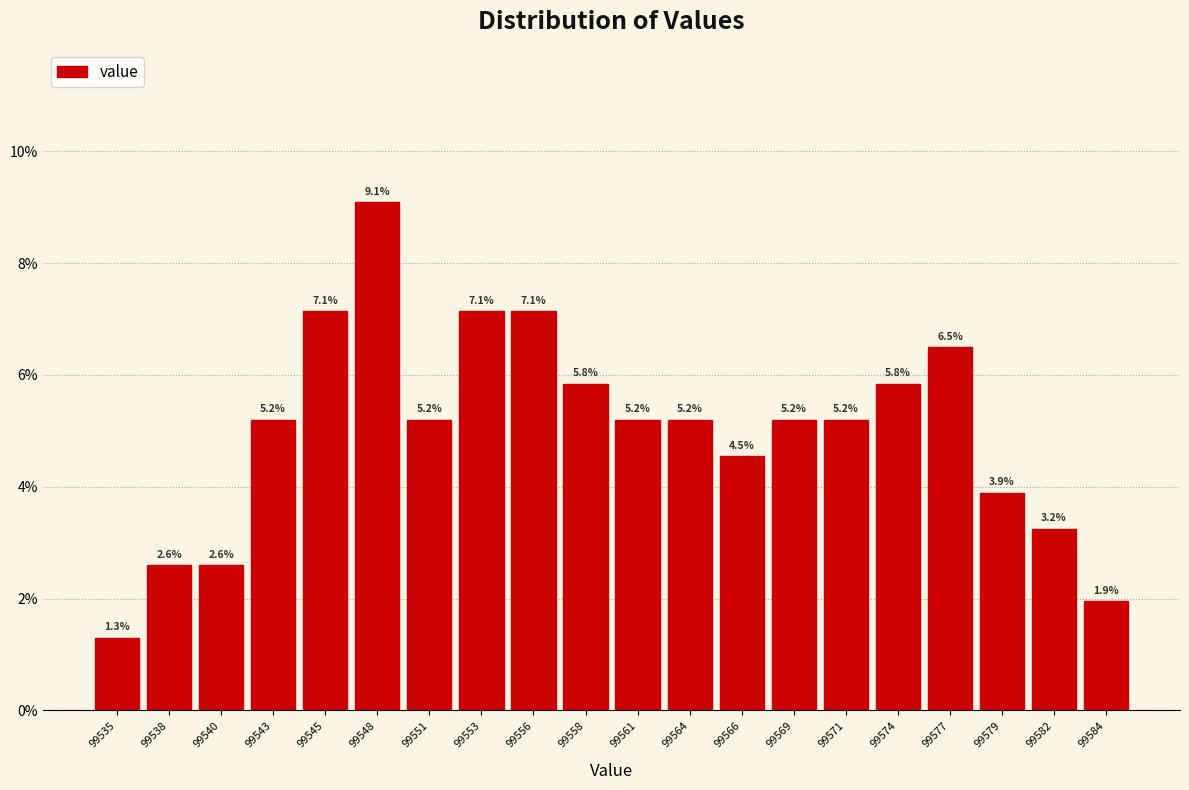

Reading left to right, what are all the values shown in this chart?

1.3	2.6	2.6	5.2	7.1	9.1	5.2	7.1	7.1	5.8	5.2	5.2	4.5	5.2	5.2	5.8	6.5	3.9	3.2	1.9